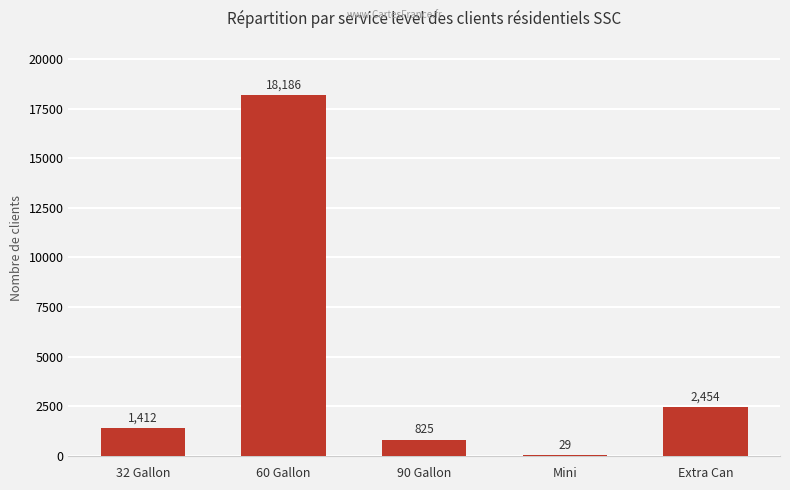

Reading left to right, list all the values displayed in this chart.

1412	18186	825	29	2454